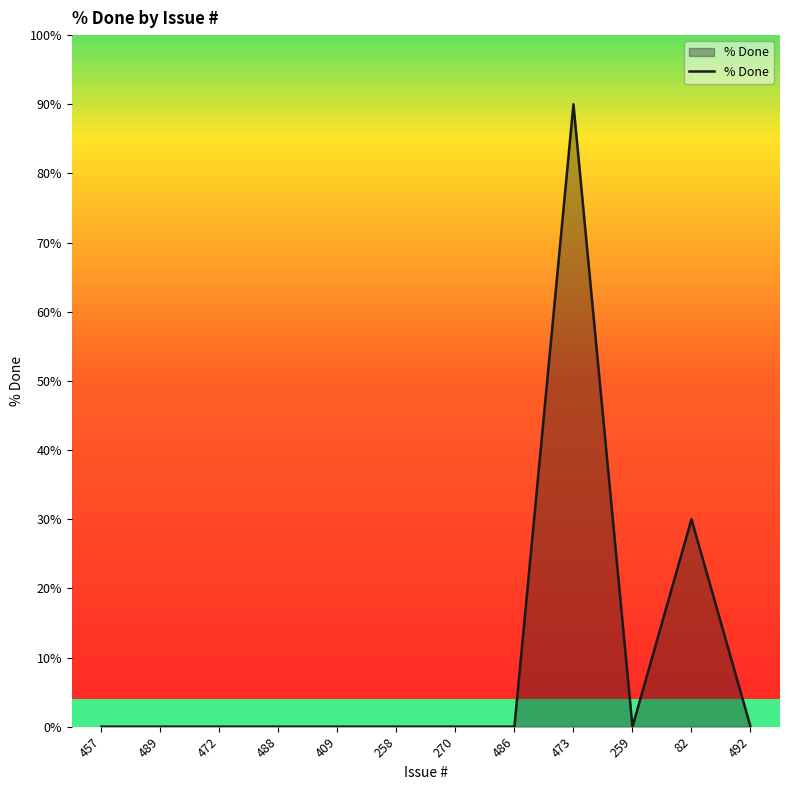

The value at 489 is -36. True or false?

False